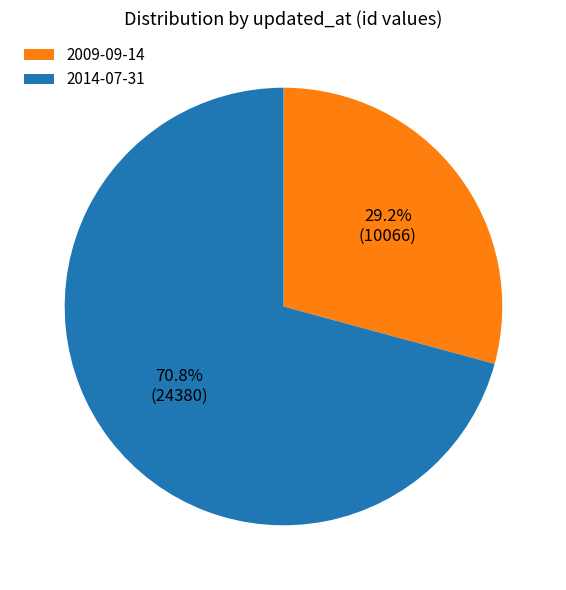

To the nearest percent, what is the combined percentage of 2014-07-31 and 2009-09-14?

100%